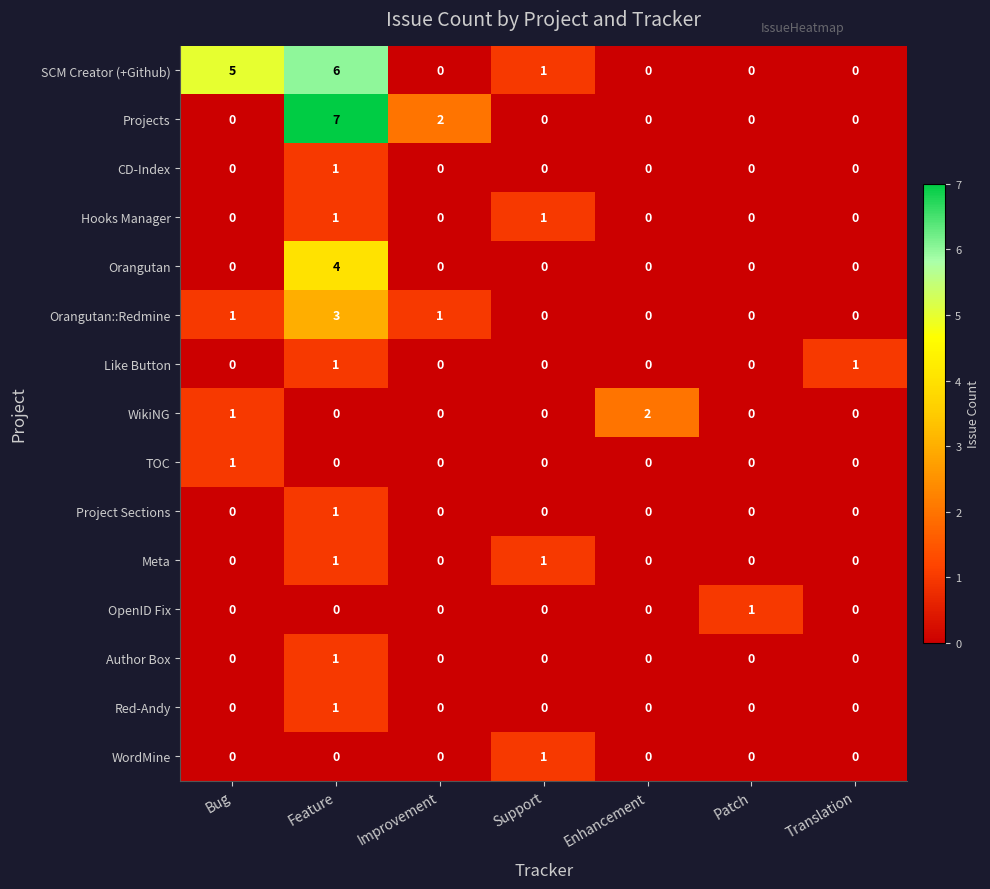

Is it true that Like Button equals 0 at Bug?

True